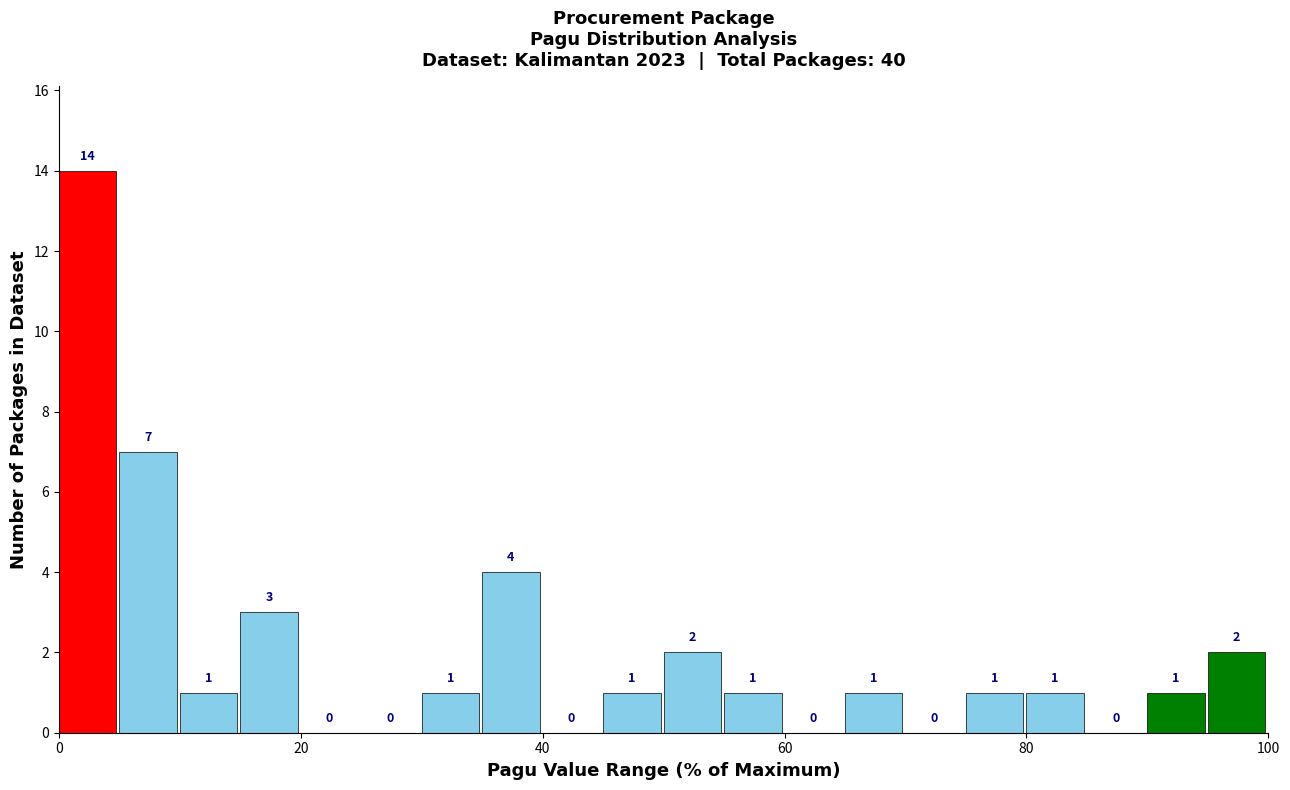

Read against the x-axis, roughly where is the centre of the tallest bar?

2